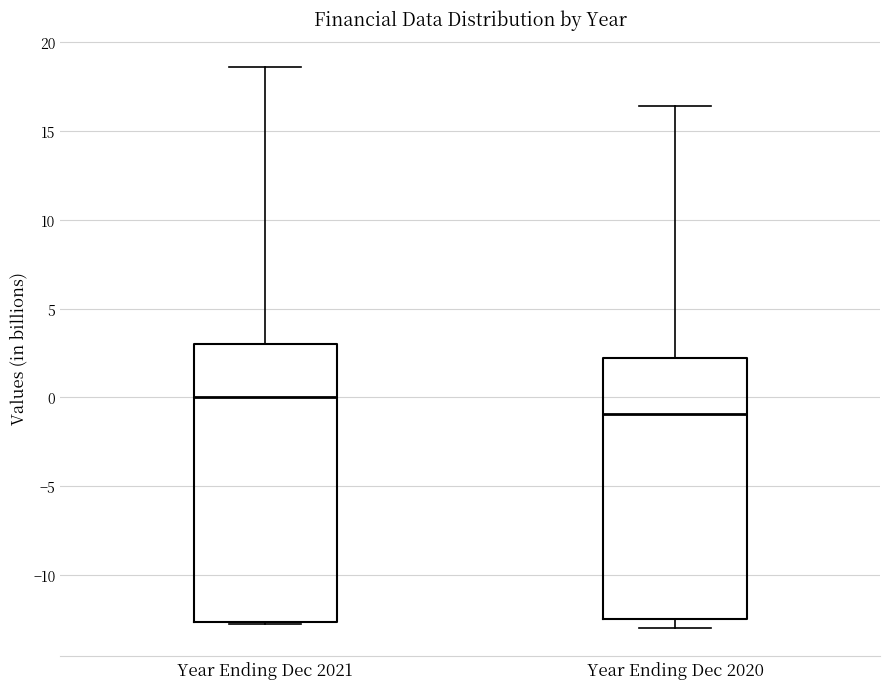

Reading left to right, transcribe this box plot: for each box, give where its median line is, the range the box spans, and where its two whiskers end, as read against the y-axis. The values are not printed on the chart, so give them approximately, as read against the axis.

Year Ending Dec 2021: median 0.0, box -12.5 to 3.0, whiskers -12.5 to 18.5
Year Ending Dec 2020: median -1.0, box -12.5 to 2.0, whiskers -13.0 to 16.5